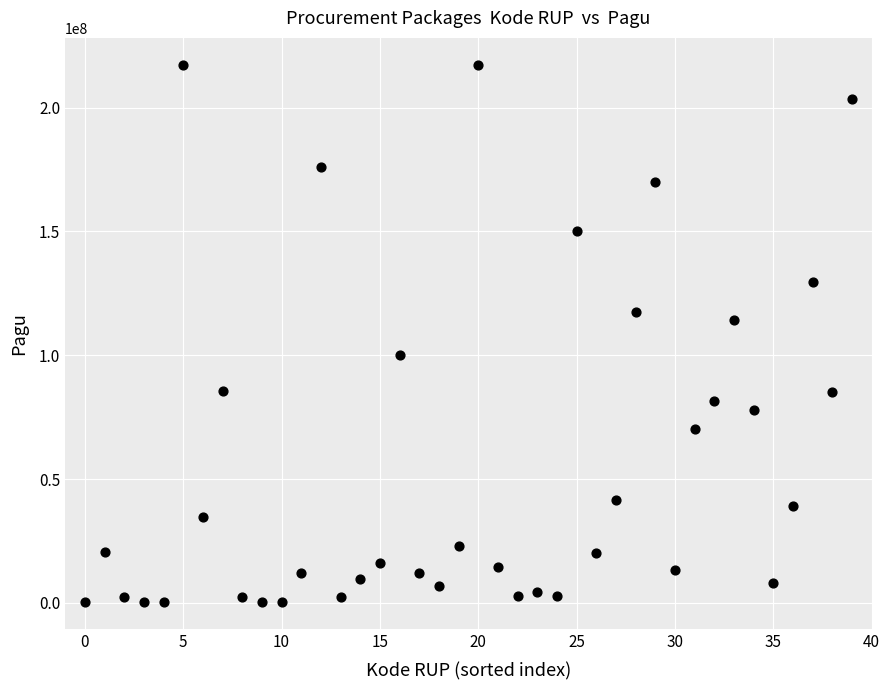

What is the range of Y values (max minus min)?

216860000